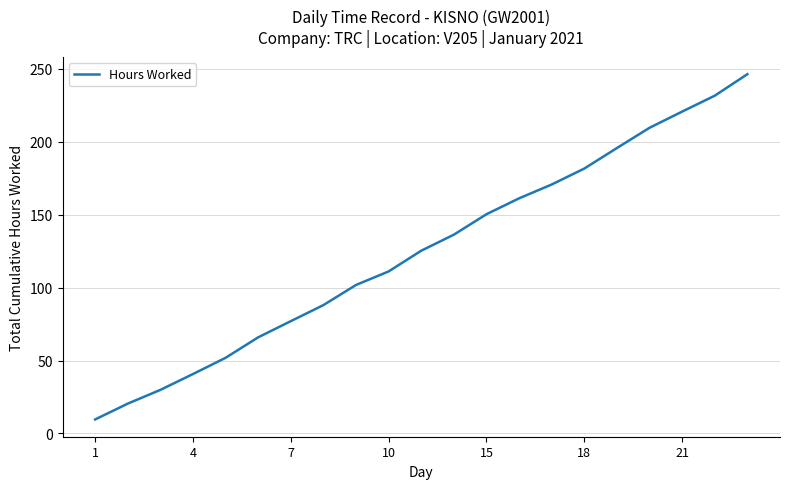

How many distinct data groups are displayed?

1